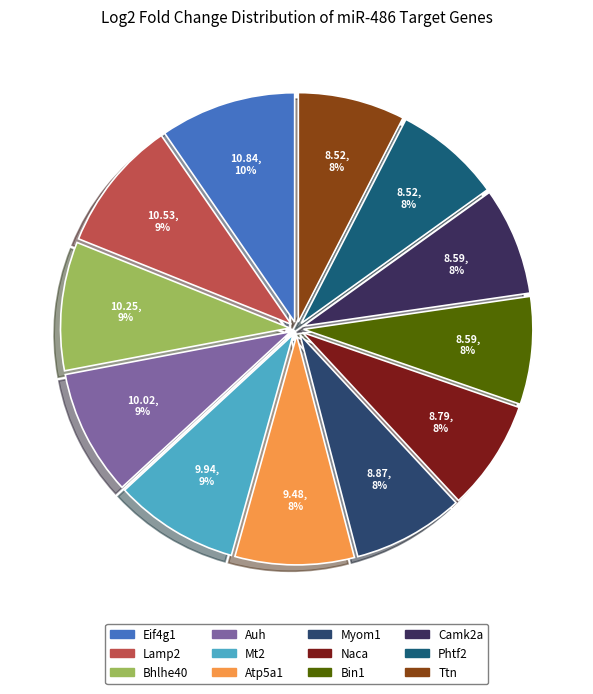

Between Bhlhe40 and Myom1, which is larger?

Bhlhe40